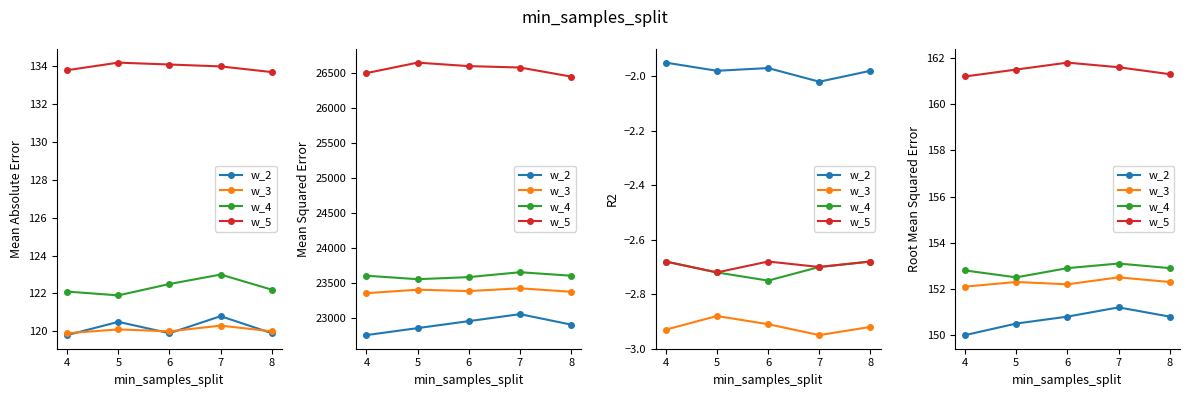

List the series in order of their peak value, lowest first.

w_2, w_3, w_4, w_5